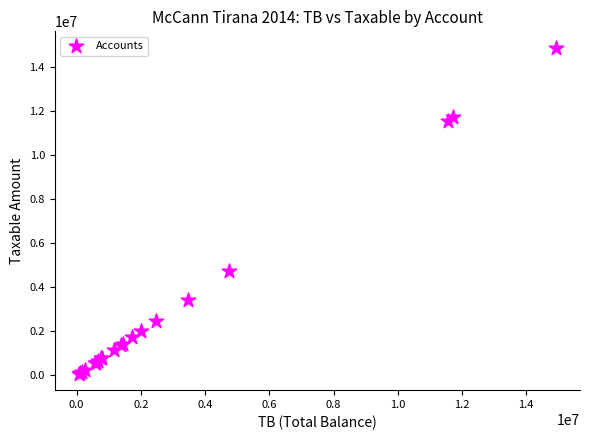

What Y value in the scatter plot is closest to 7474836?

4731146.9